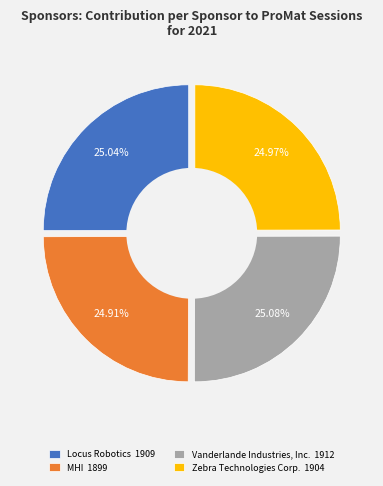

Is the sum of Locus Robotics and Vanderlande Industries, Inc. greater than half?

Yes